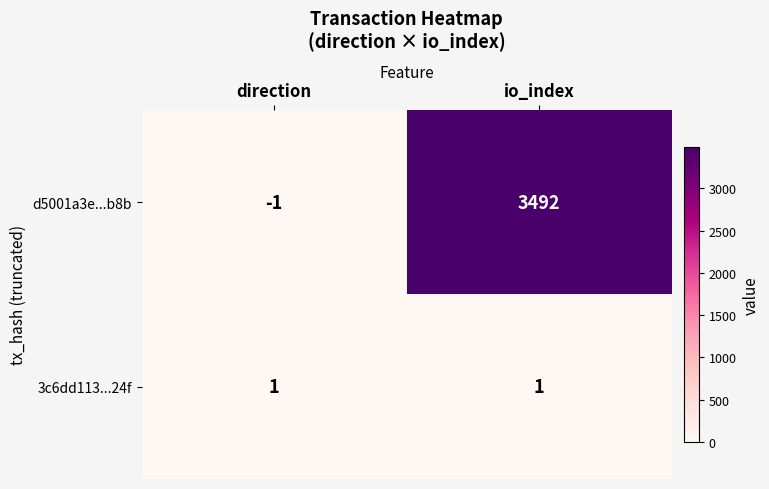

Where is d5001a3e...b8b nearest to the value 1745?

direction